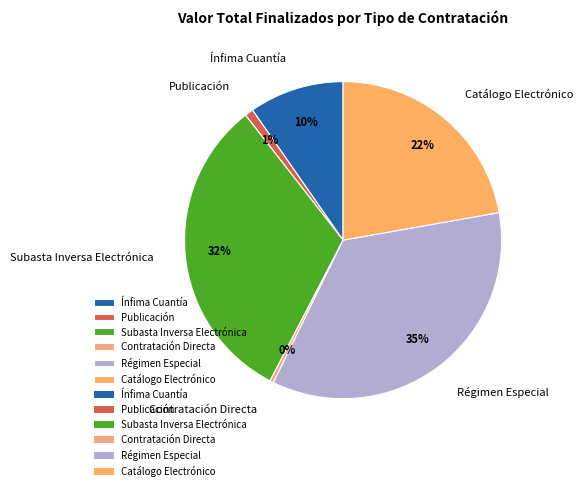

What is the largest slice in the pie chart?

Régimen Especial